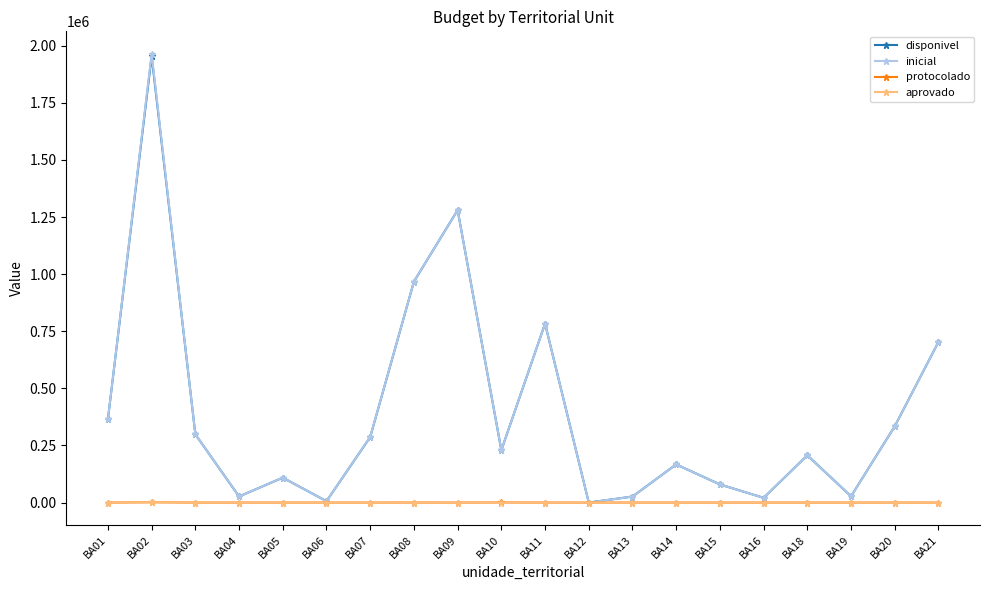

How many series are shown in this chart?

4